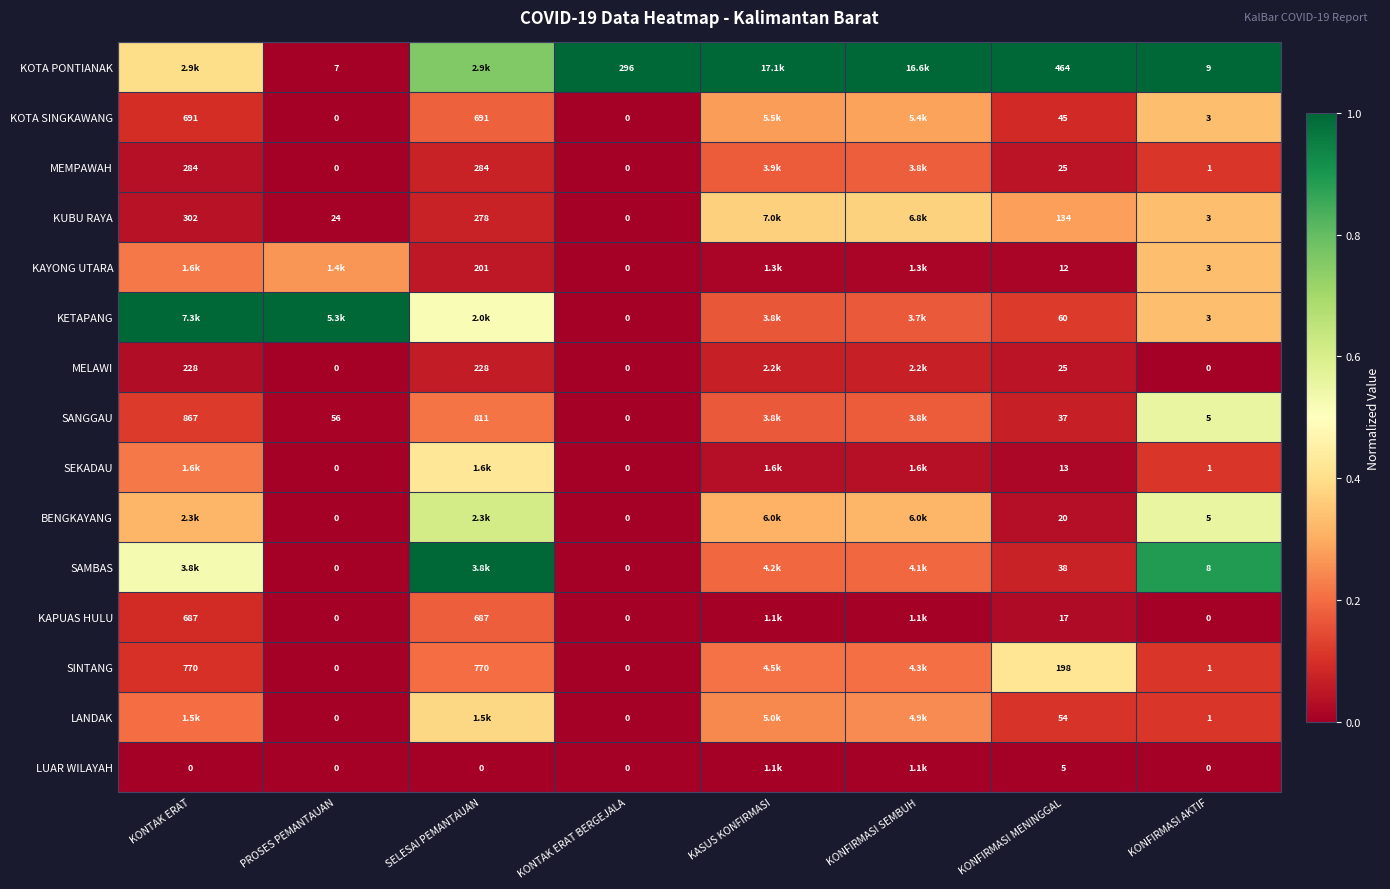

Which label corresponds to the smallest value in the chart?

PROSES PEMANTAUAN